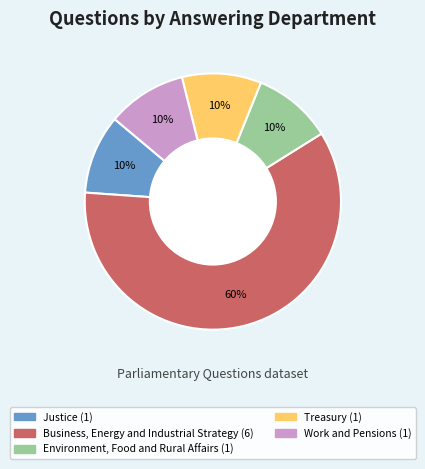

Does any single category account for the majority?

Yes